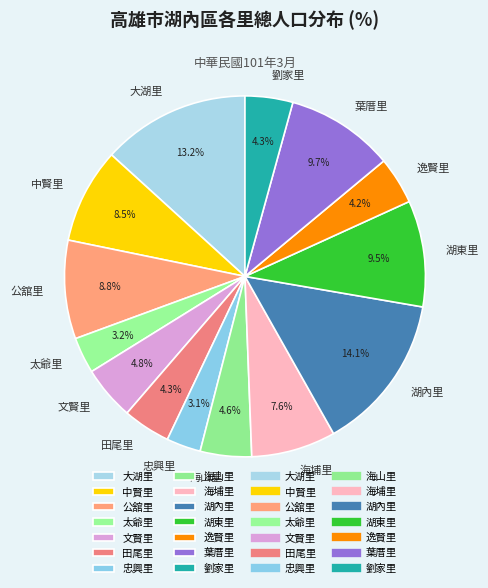

How much of the chart is everything except 葉厝里?

90.3%